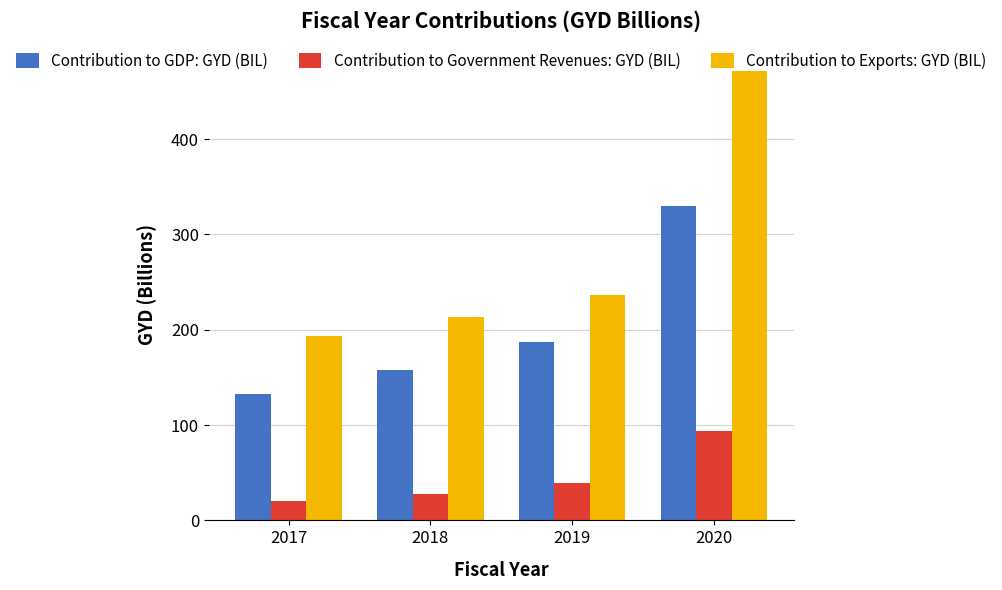

What is the minimum value shown in the chart?

20.8